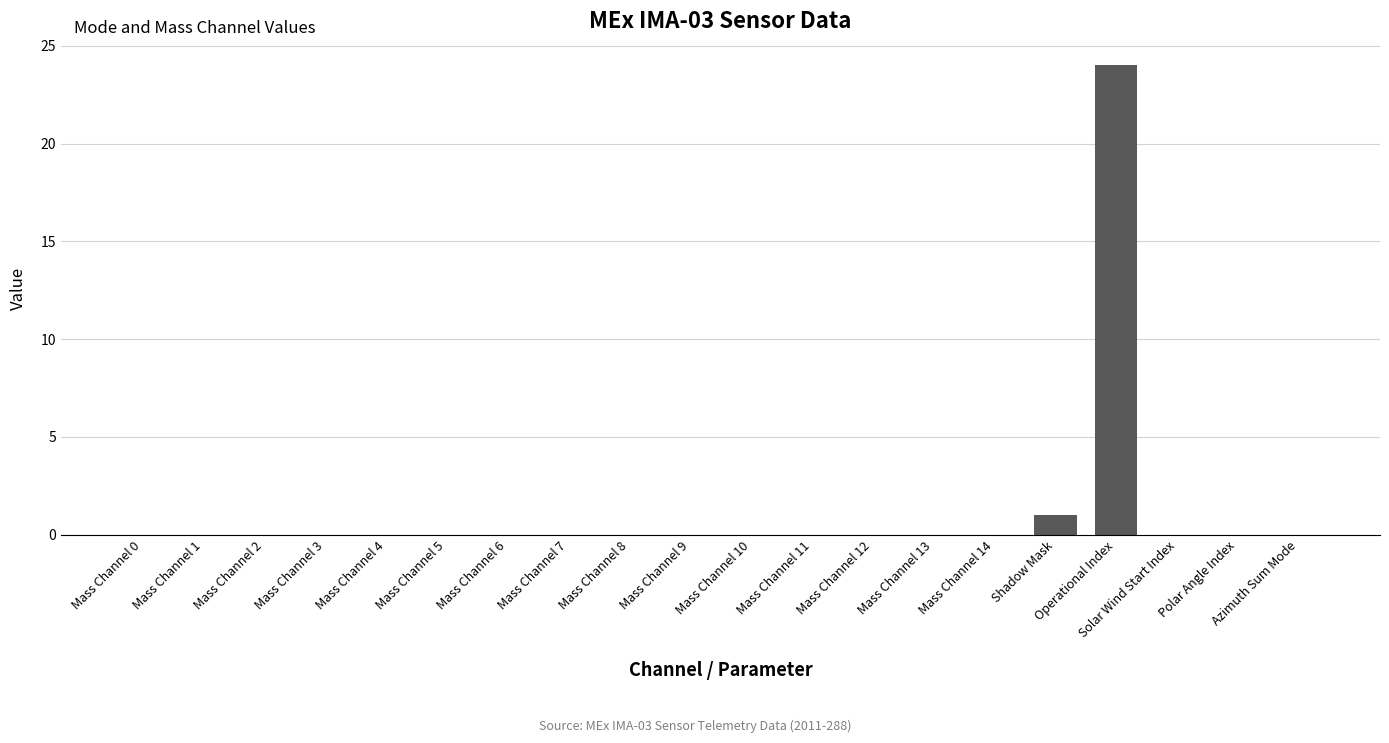

Where is the data nearest to the value 12?

Shadow Mask